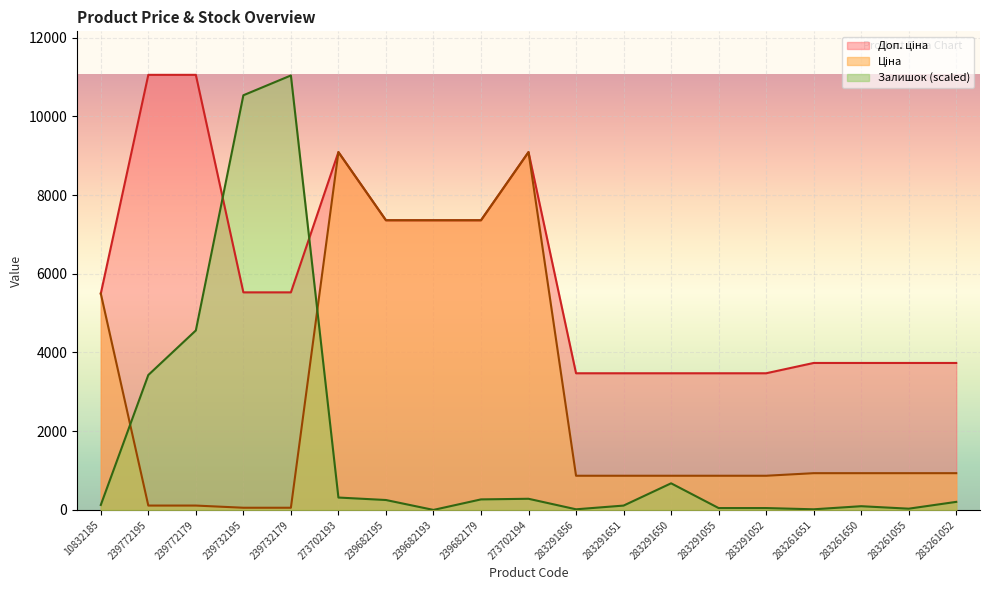

True or false: Ціна and Доп. ціна intersect in this chart.

False